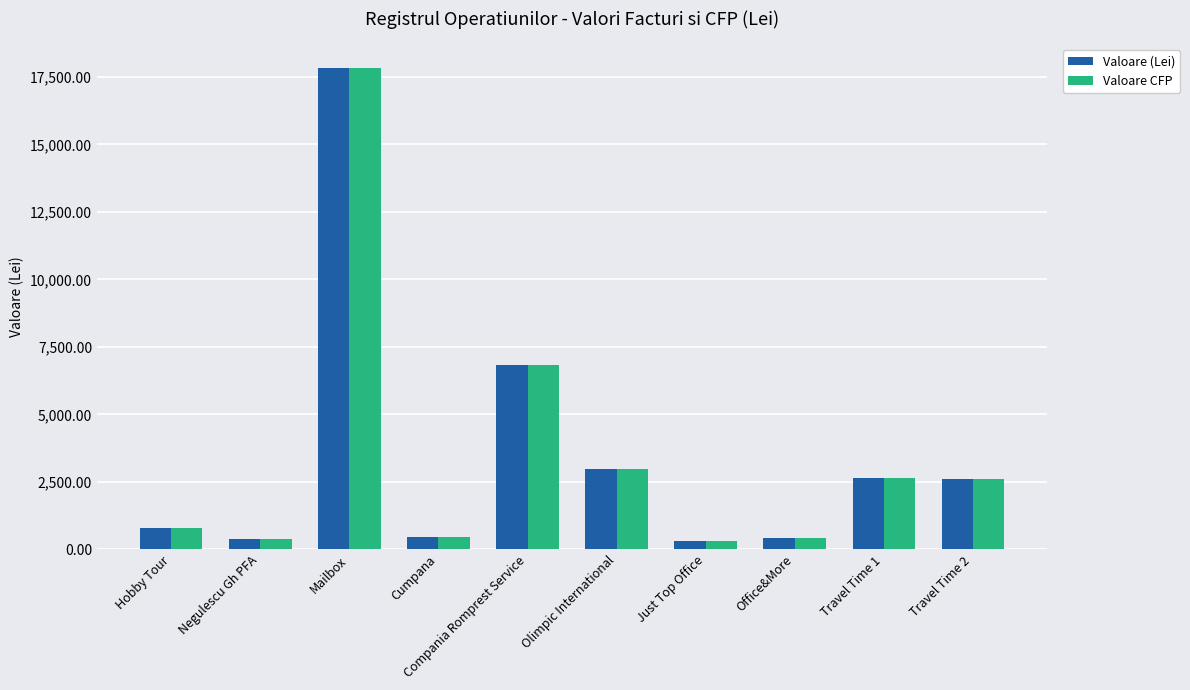

Does the chart contain stacked bars?

No